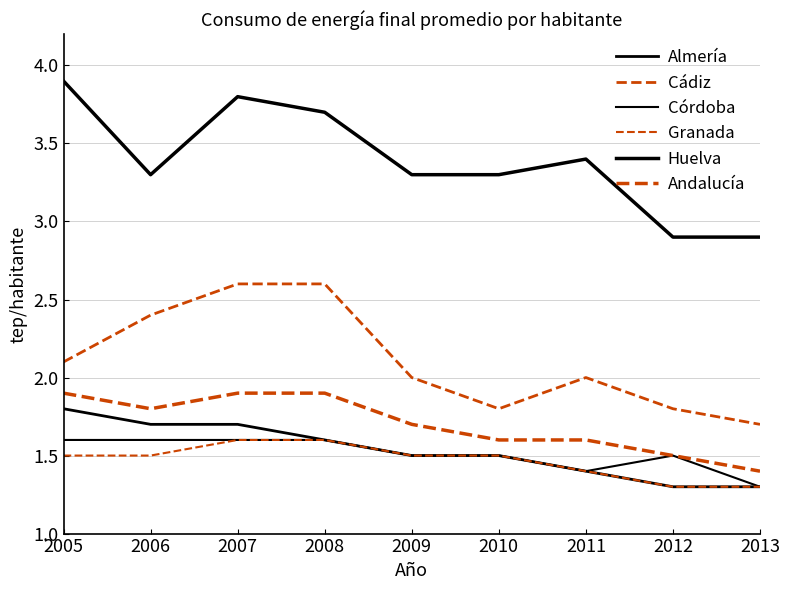

How many lines are shown in the chart?

6